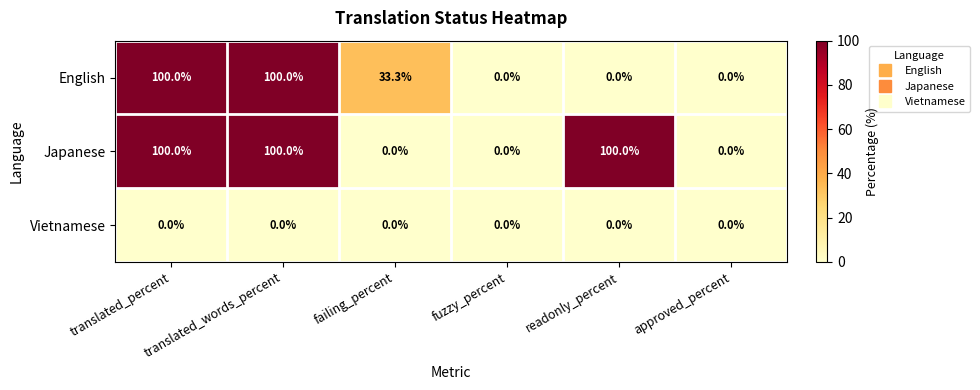

How many categories are shown in the chart?

6